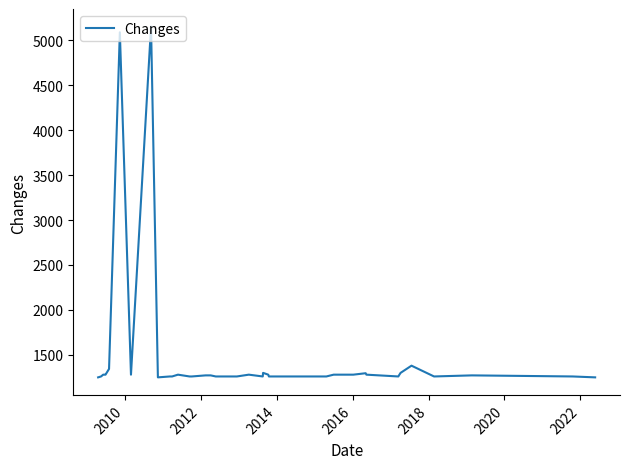

Count the number of data series in this chart.

1